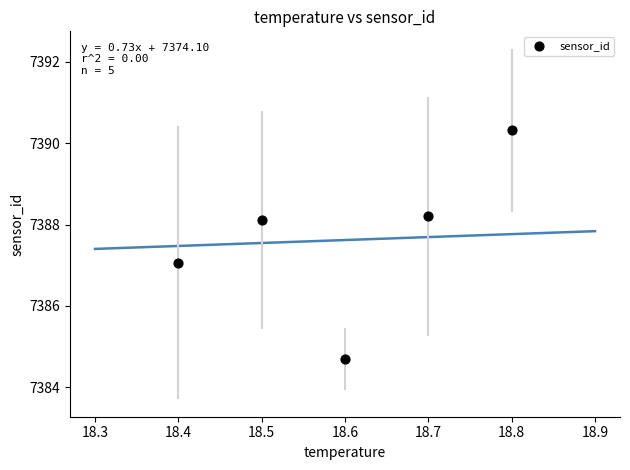

What is the range of X values (max minus min)?

0.4